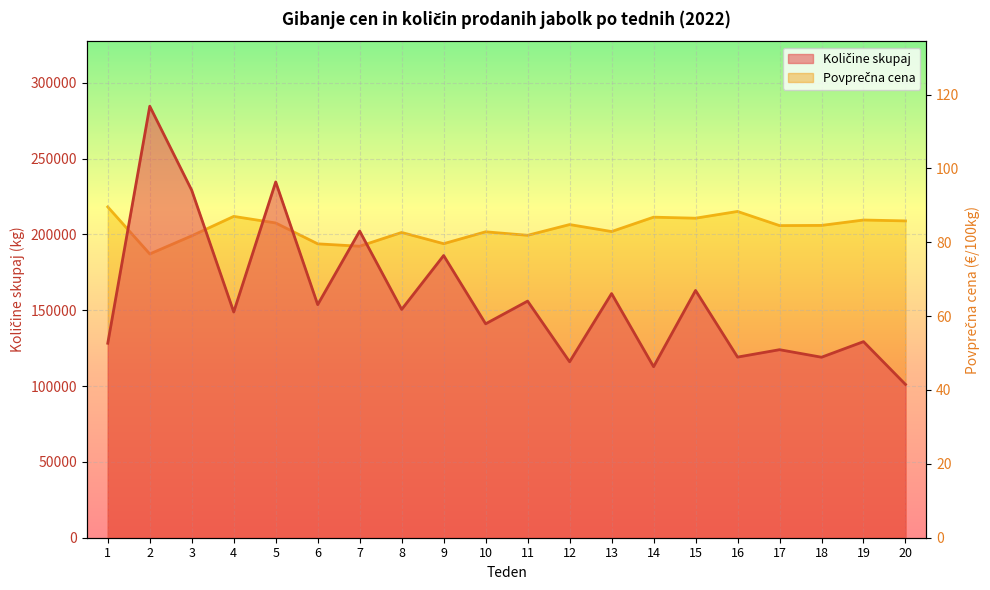

True or false: Povprečna cena and Količine skupaj cross at least once.

False